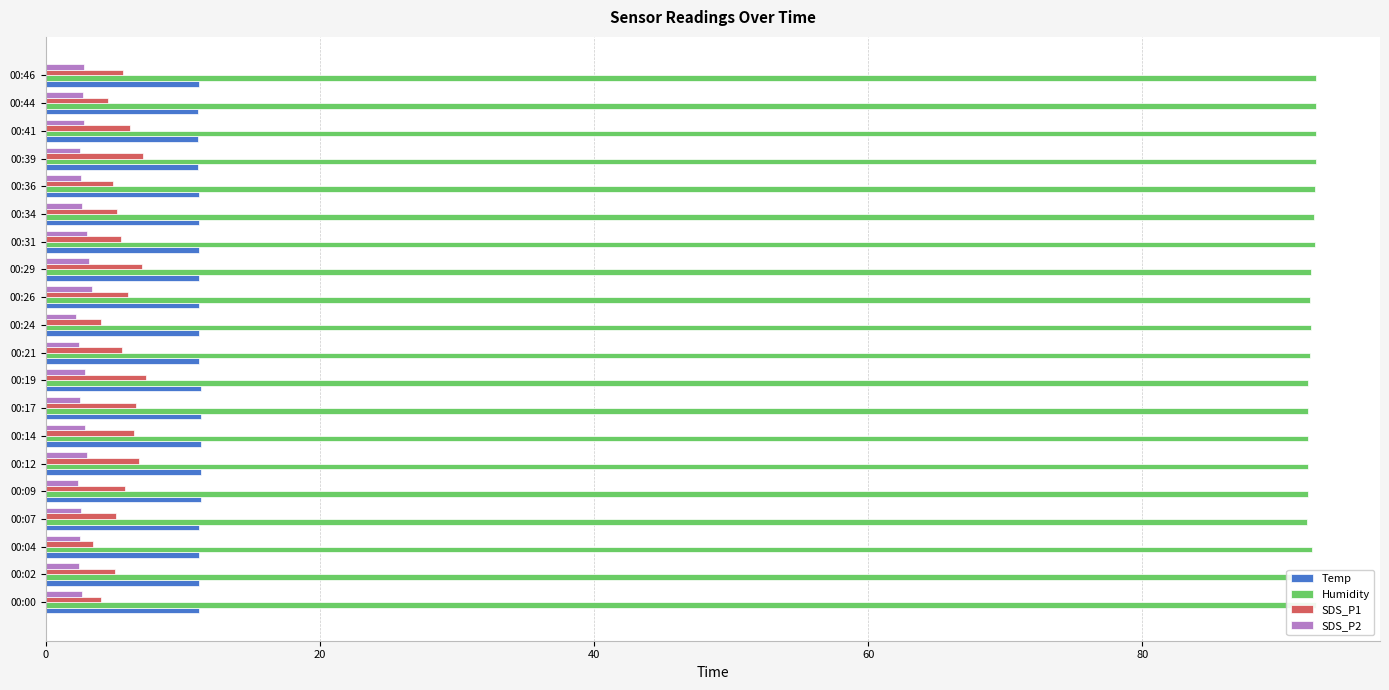

At which category is the sum across all series the highest?

00:29